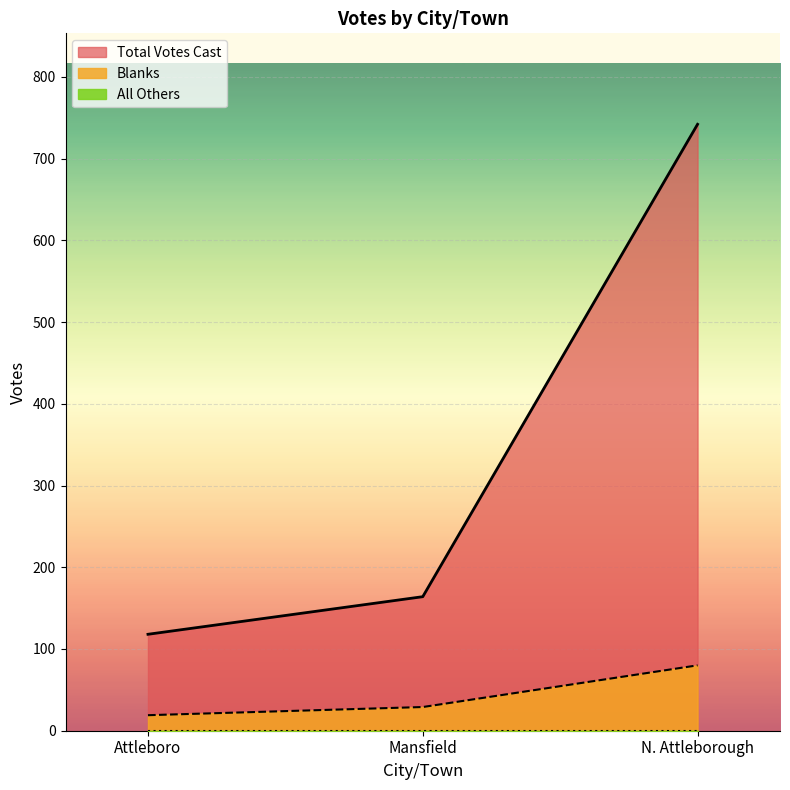

Which series has the largest total across all categories?

Total Votes Cast